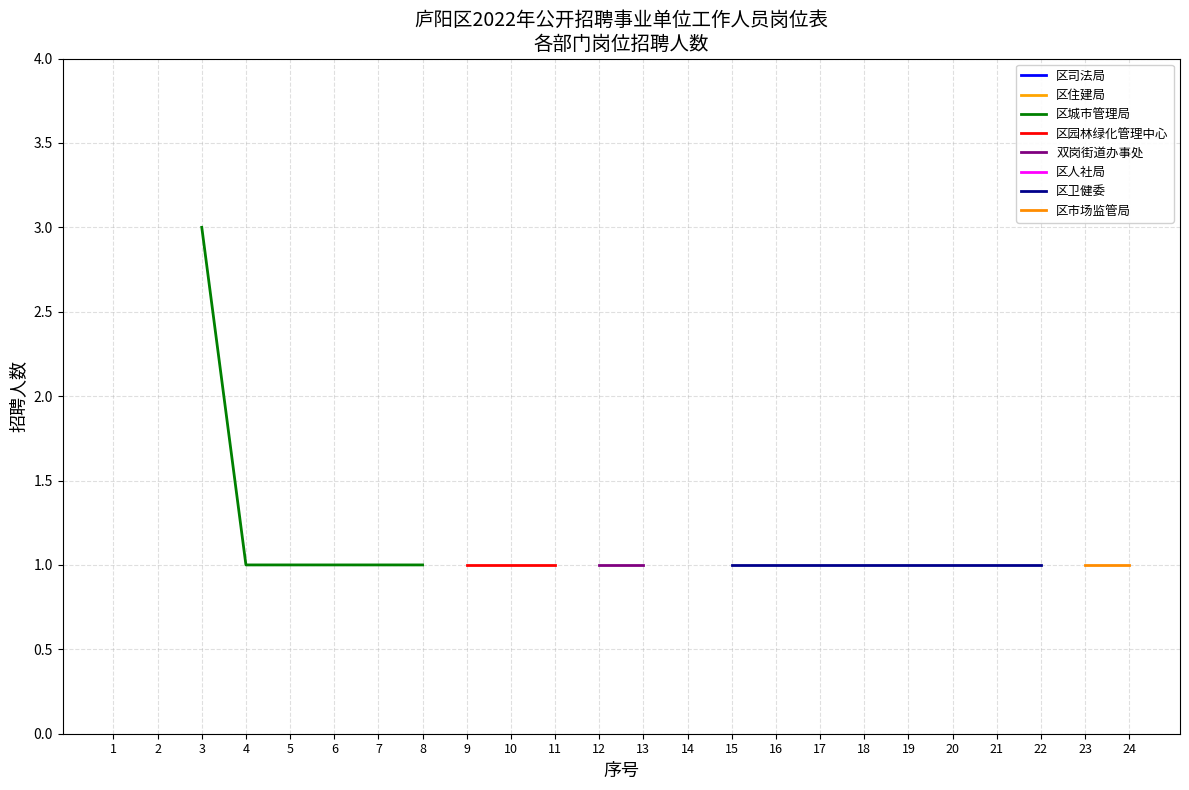

The 招聘人数 series shows 1 at 16. True or false?

False